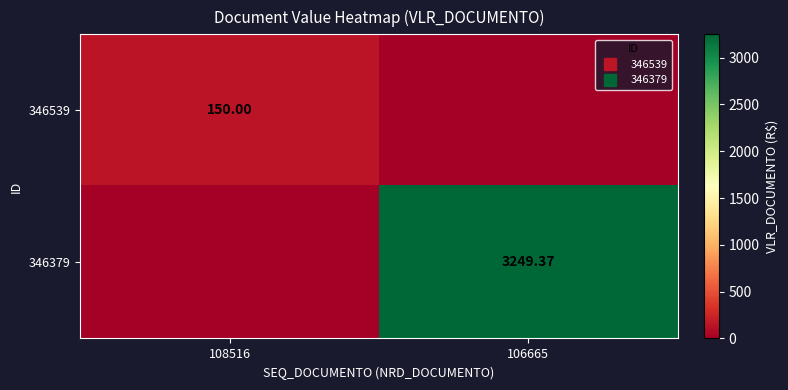

True or false: 346379 has a value of 991.6 at 108516.

False